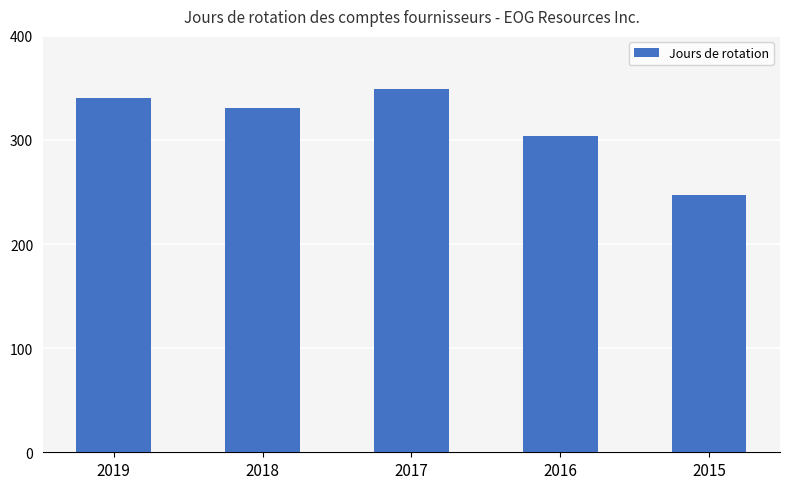

How many distinct data groups are displayed?

1